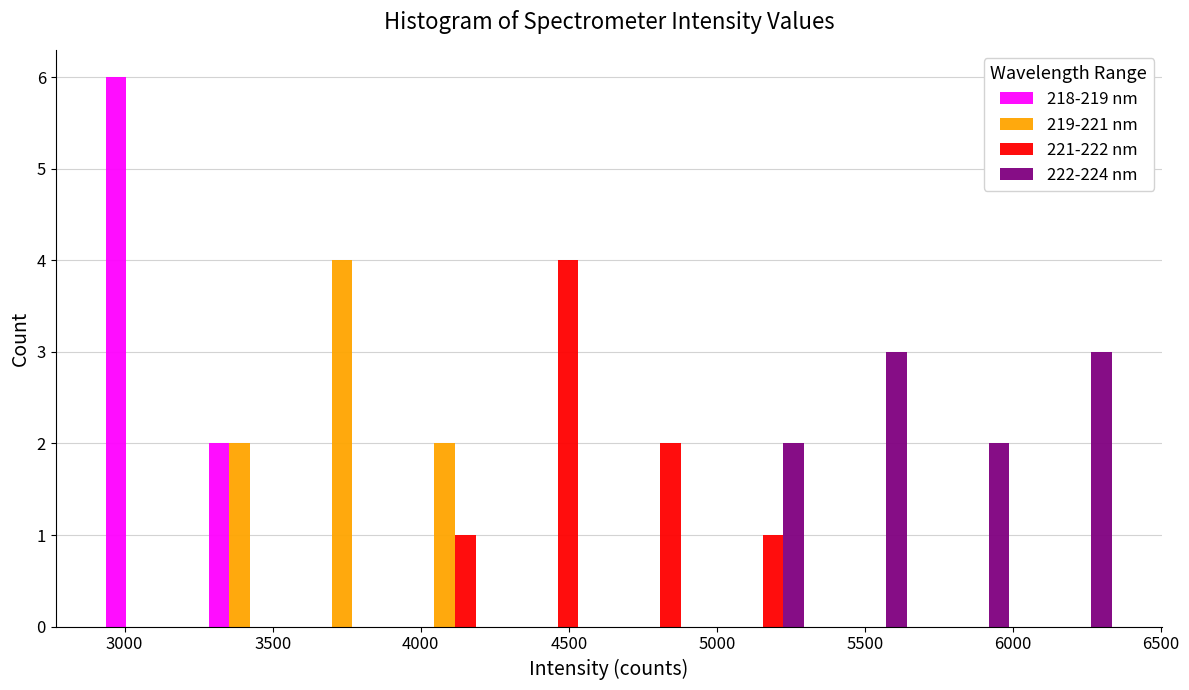

Reading left to right, transcribe this chart: for each range on the x-axis, give the height of each series' bar. Neither the bar edges nor the heights are printed on the chart, so give them approximately, as read against the axes.

2900 to 3250: 218-219 nm=6	219-221 nm=0	221-222 nm=0	222-224 nm=0
3250 to 3600: 218-219 nm=2	219-221 nm=2	221-222 nm=0	222-224 nm=0
3600 to 3950: 218-219 nm=0	219-221 nm=4	221-222 nm=0	222-224 nm=0
3950 to 4300: 218-219 nm=0	219-221 nm=2	221-222 nm=1	222-224 nm=0
4300 to 4650: 218-219 nm=0	219-221 nm=0	221-222 nm=4	222-224 nm=0
4650 to 5000: 218-219 nm=0	219-221 nm=0	221-222 nm=2	222-224 nm=0
5000 to 5350: 218-219 nm=0	219-221 nm=0	221-222 nm=1	222-224 nm=2
5350 to 5700: 218-219 nm=0	219-221 nm=0	221-222 nm=0	222-224 nm=3
5700 to 6000: 218-219 nm=0	219-221 nm=0	221-222 nm=0	222-224 nm=2
6000 to 6350: 218-219 nm=0	219-221 nm=0	221-222 nm=0	222-224 nm=3